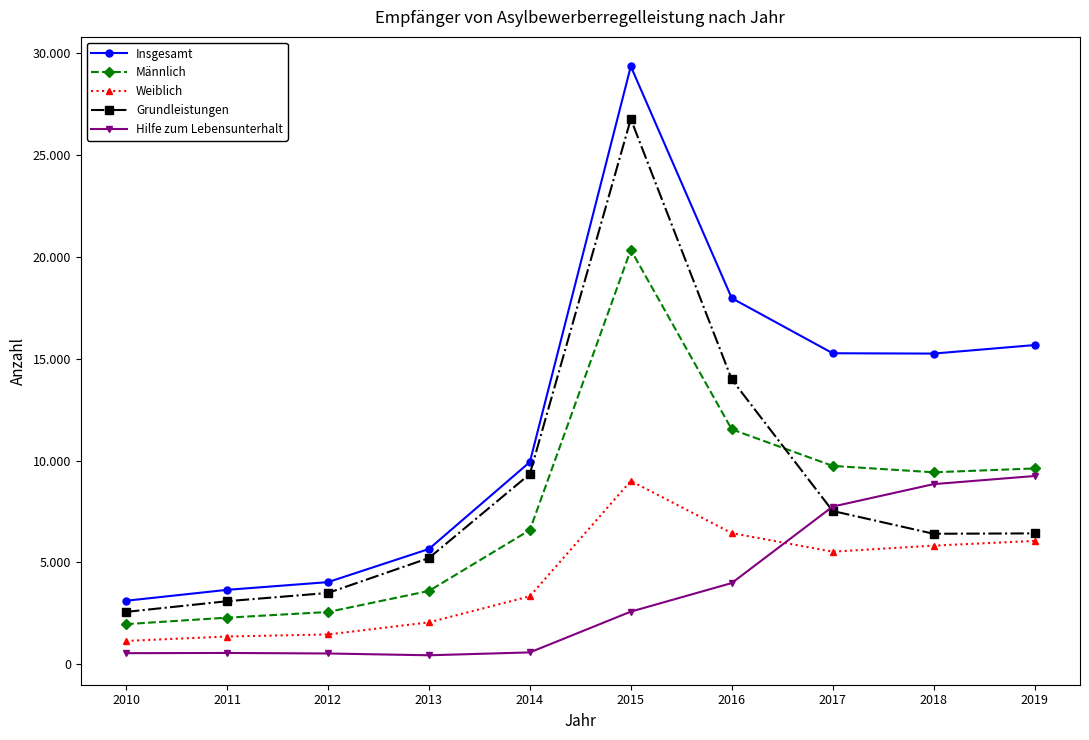

What are all the series names shown in the legend?

Insgesamt, Männlich, Weiblich, Grundleistungen, Hilfe zum Lebensunterhalt